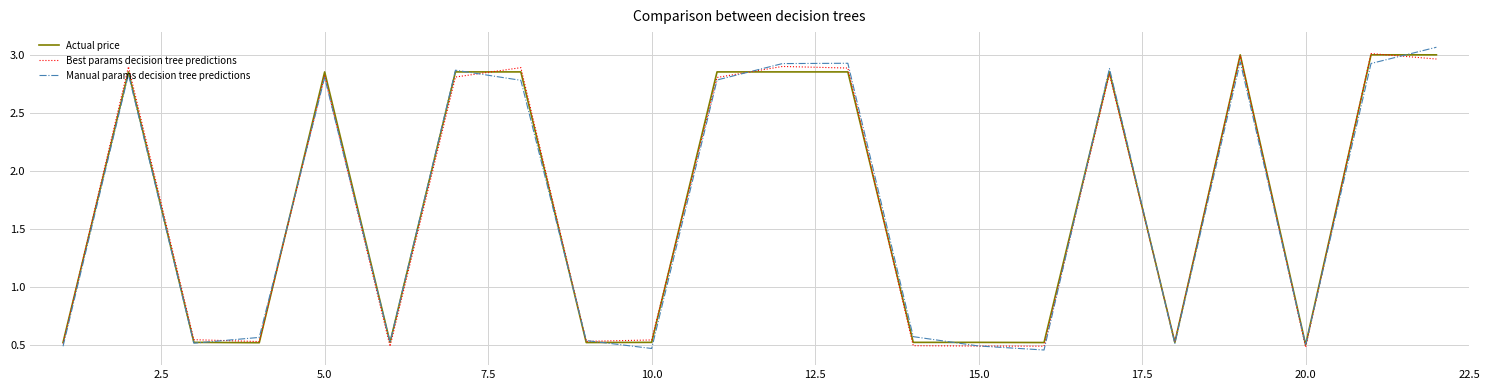

Which series has the largest total across all categories?

Actual price